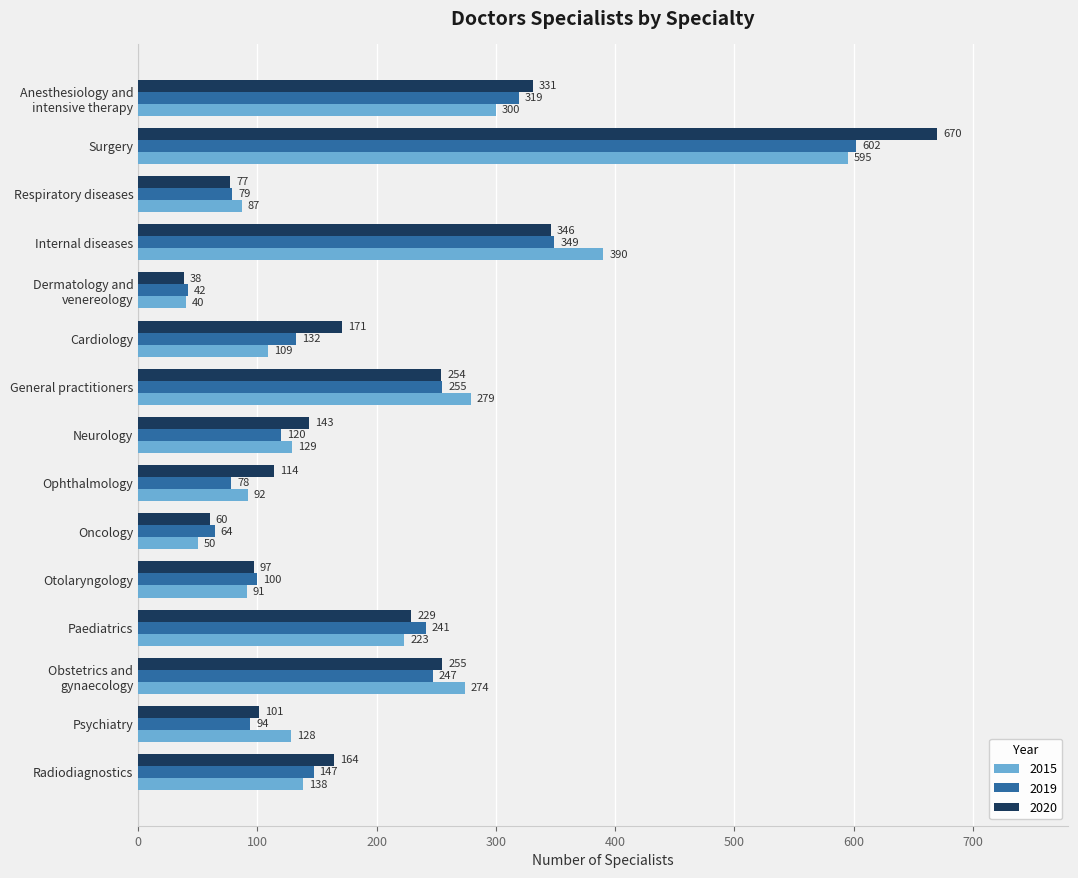

Read the 2020 value at Radiodiagnostics, to the nearest 50.

150